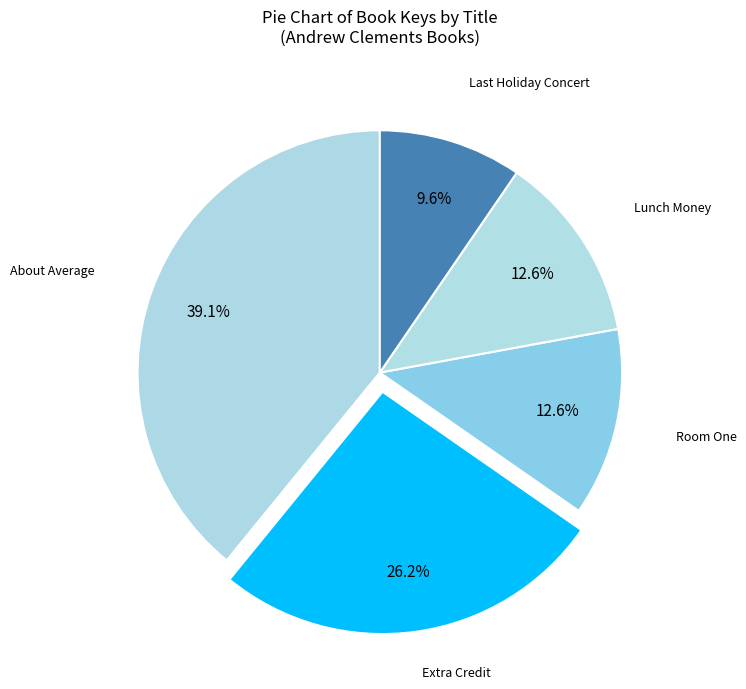

To the nearest percent, what percentage of the pie is Lunch Money?

13%